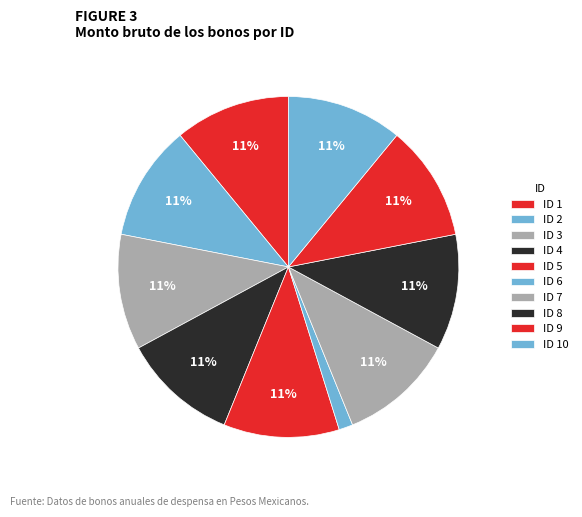

Does any single category account for the majority?

No